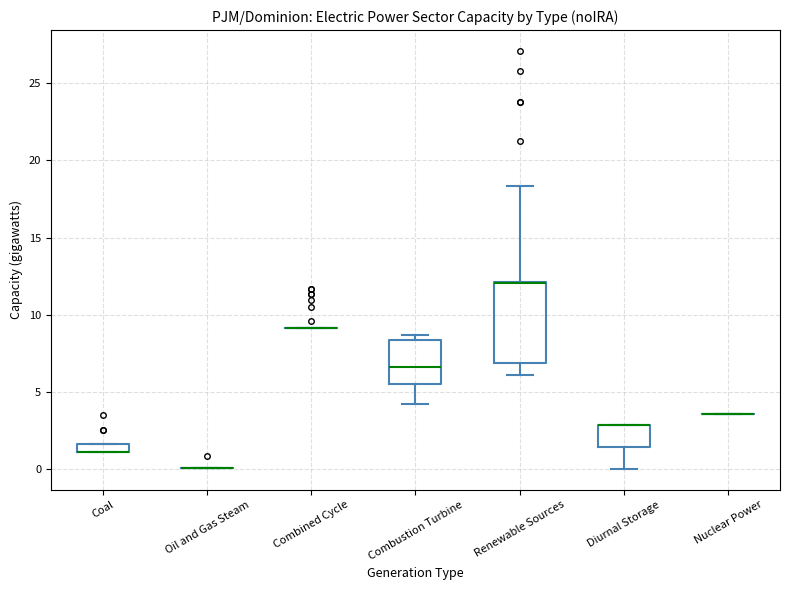

Comparing the boxes themselves (not the whiskers), which one is the tallest?

Renewable Sources